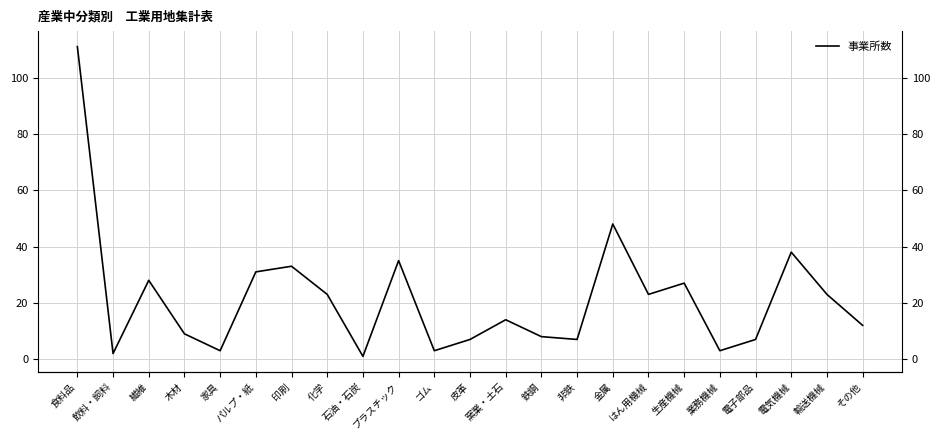

Is it true that the value at 生産機械 is 9?

False